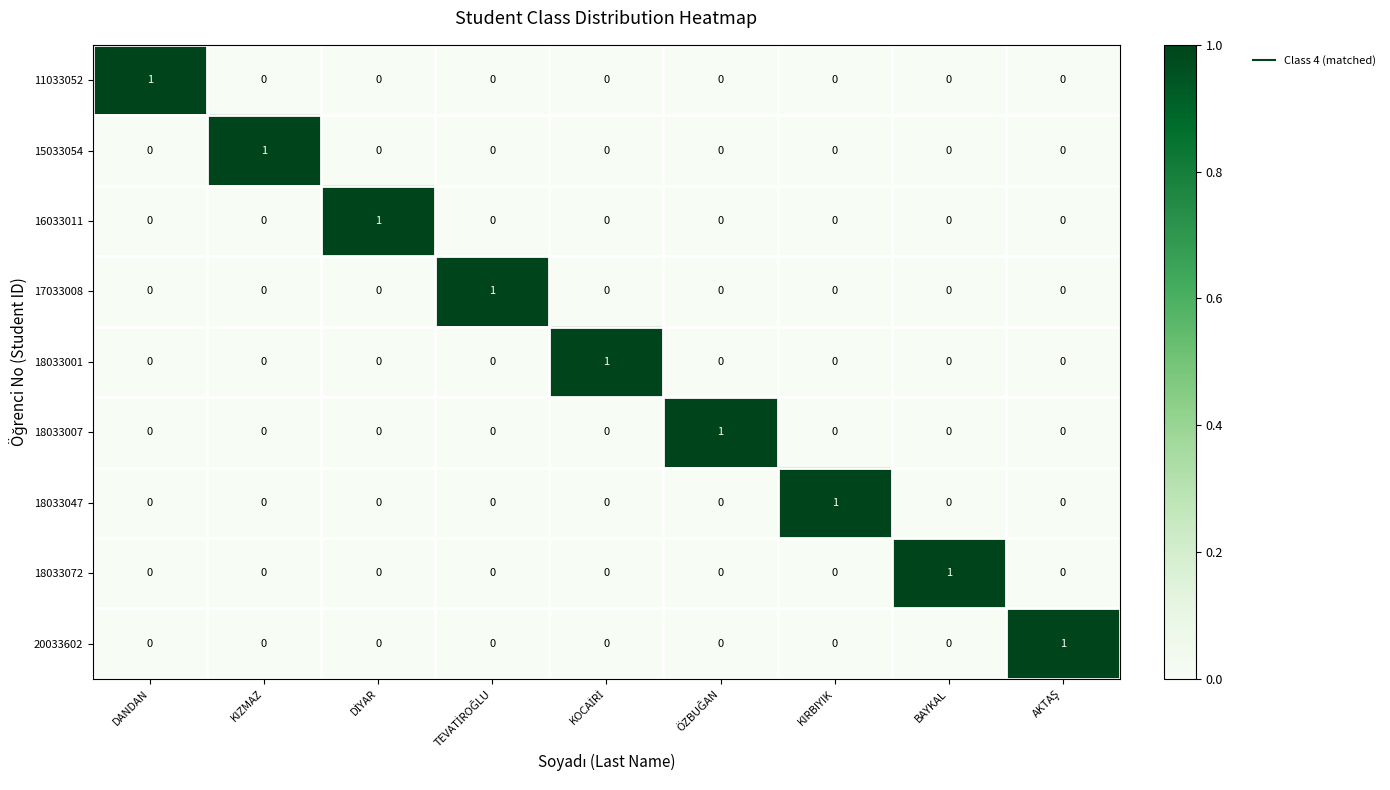

At how many categories does at least one series exceed 0?

9